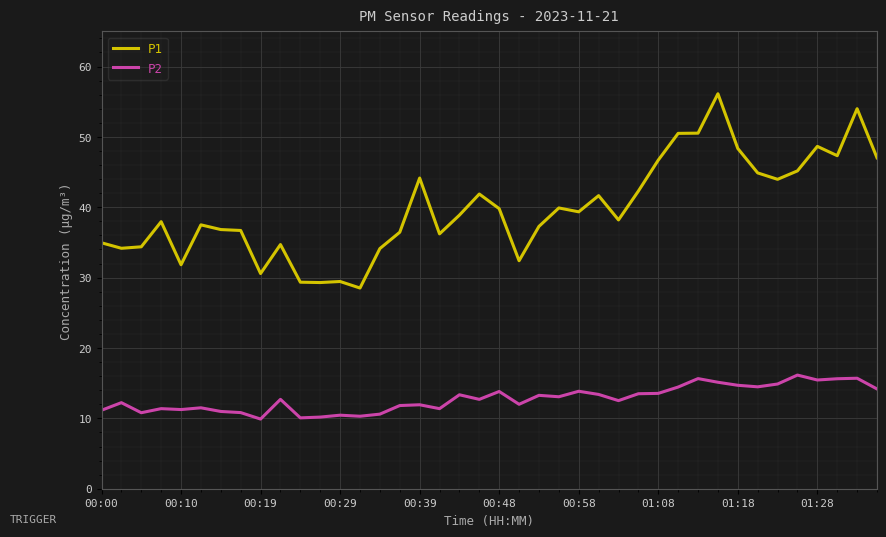

In P2, how many points are higher than both neighbors (excluding endpoints)?

13